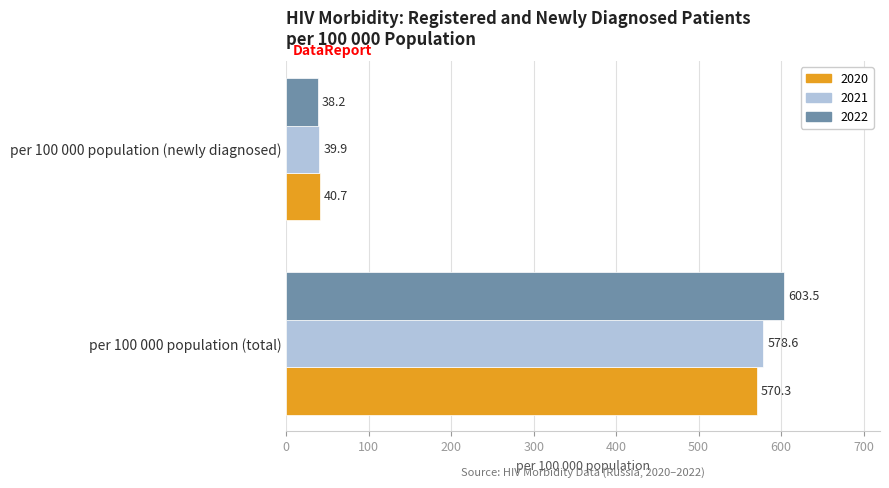

Which category has the lowest value in the 2020 series?

per 100 000 population (newly diagnosed)